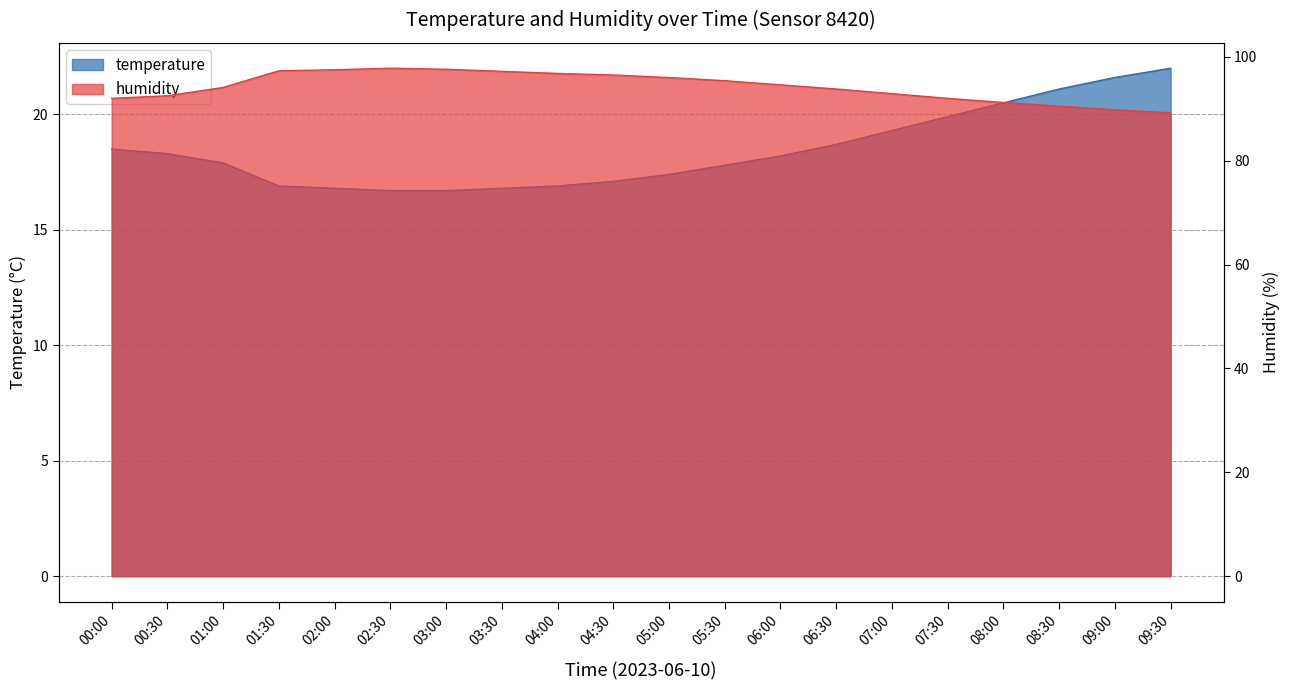

Which series changed the most between 01:30 and 06:00?

humidity